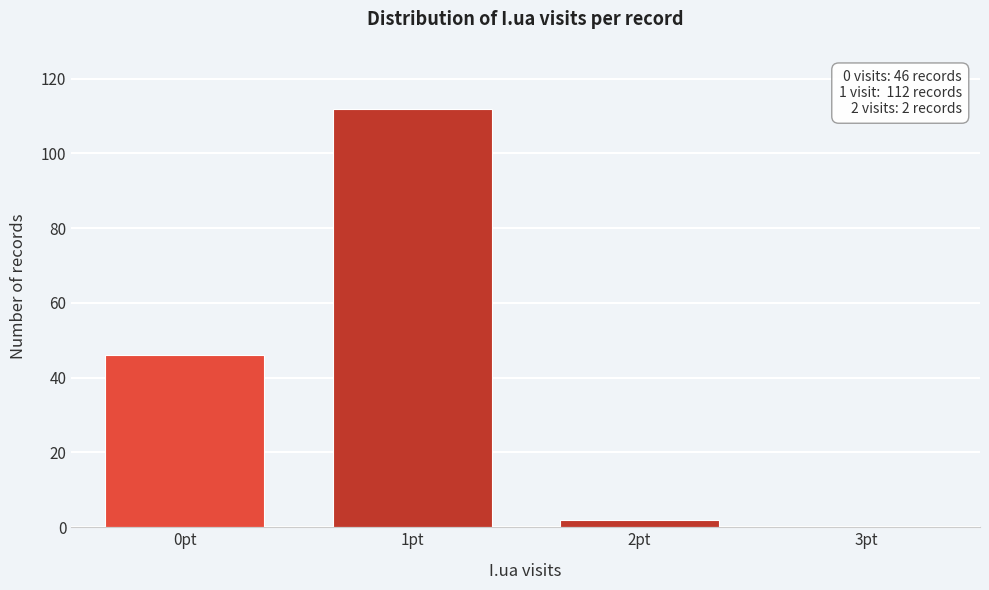

Reading left to right, transcribe all the data shown in this chart.

0pt=46	1pt=112	2pt=2	3pt=0